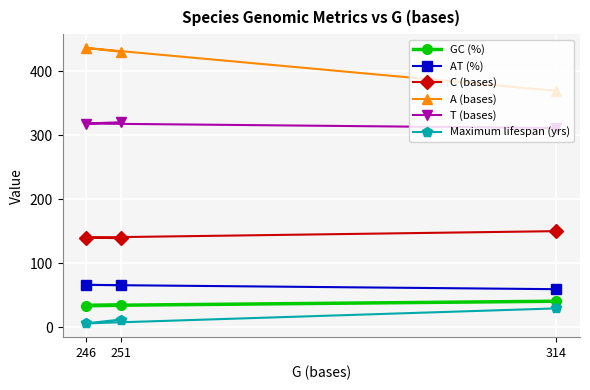

At which label is T (bases) closest to 315?

246